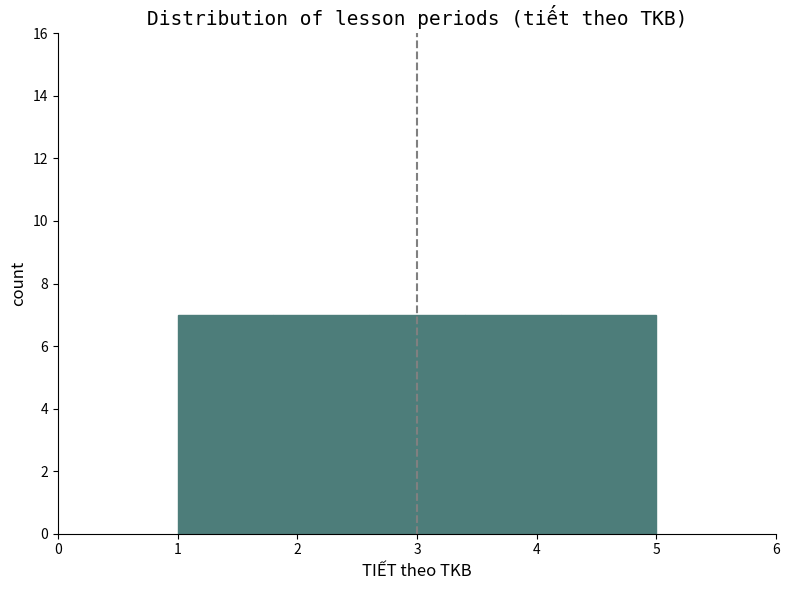

Reading left to right, list every bar in this chart as the range it spans on the x-axis followed by its height. The values are not printed on the chart, so give them approximately, as read against the axis.

1.0 to 1.8: 7
1.8 to 2.6: 7
2.6 to 3.4: 7
3.4 to 4.2: 7
4.2 to 5.0: 7